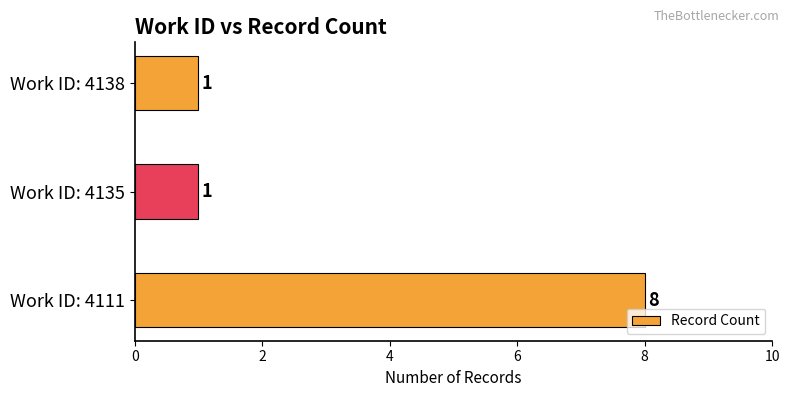

How many bars are there in total?

3